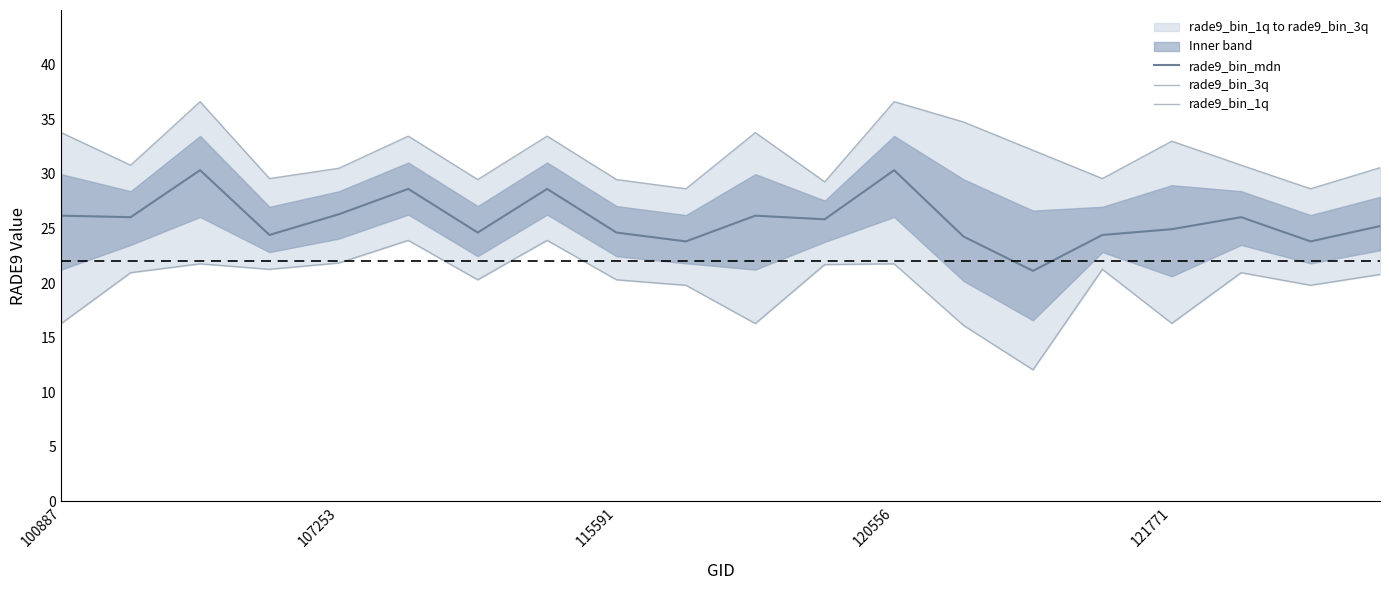

What is the average value of the rade9_bin_mdn series?

25.8